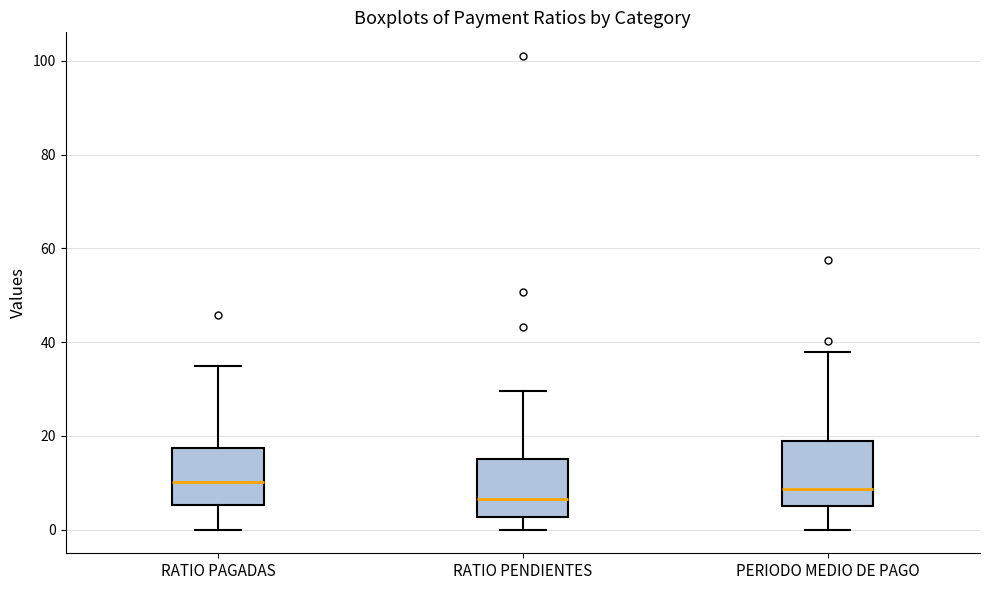

Reading left to right, read every box against the y-axis: the position of its median line, the range the box covers, and the ends of its whiskers. The values are not printed on the chart, so give them approximately, as read against the axis.

RATIO PAGADAS: median 10, box 6 to 18, whiskers 0 to 34
RATIO PENDIENTES: median 6, box 2 to 16, whiskers 0 to 30
PERIODO MEDIO DE PAGO: median 8, box 4 to 18, whiskers 0 to 38